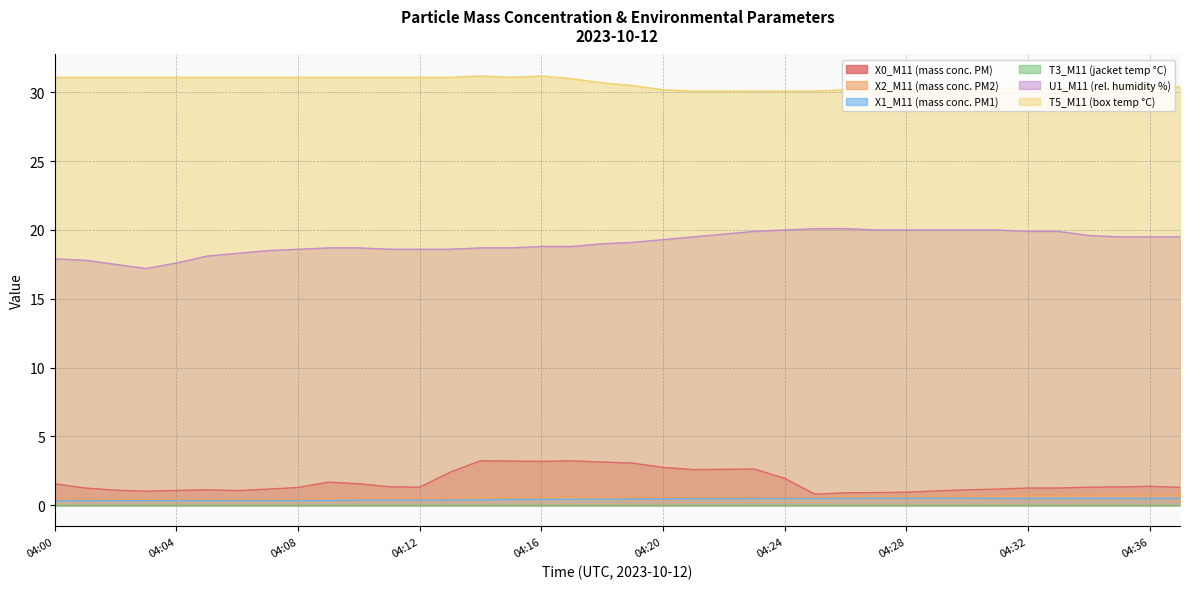

What is the average value of the X1_M11 (mass conc. PM1) series?

0.4